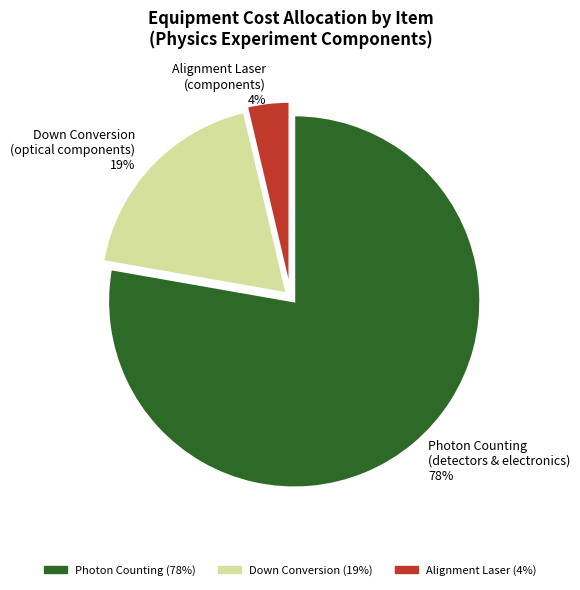

Which slice represents more than half of the pie?

Photon Counting